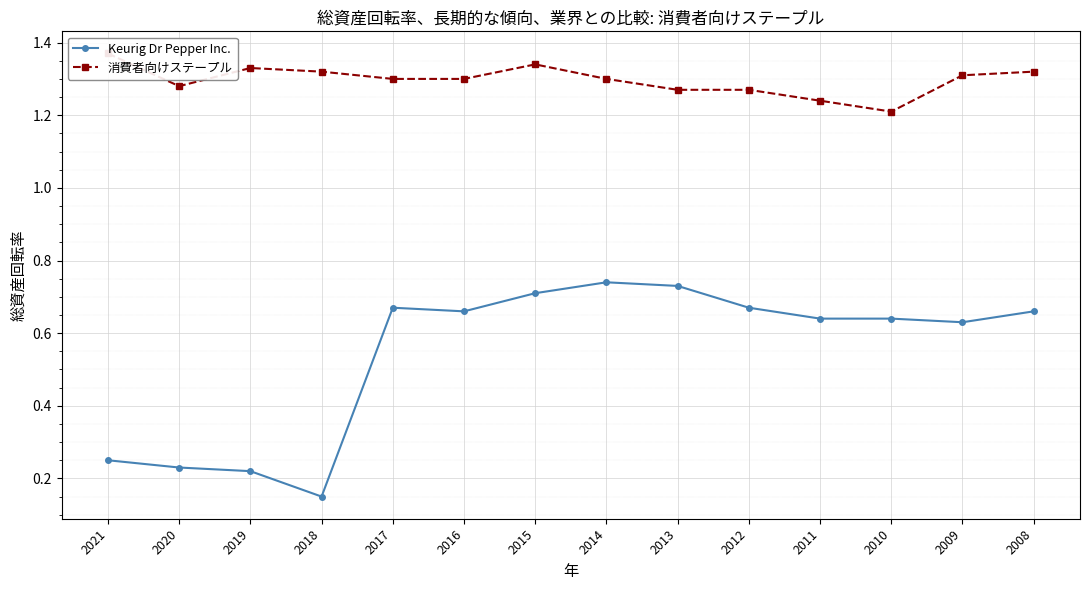

The value of 消費者向けステープル at 2010 is 1.2. True or false?

True